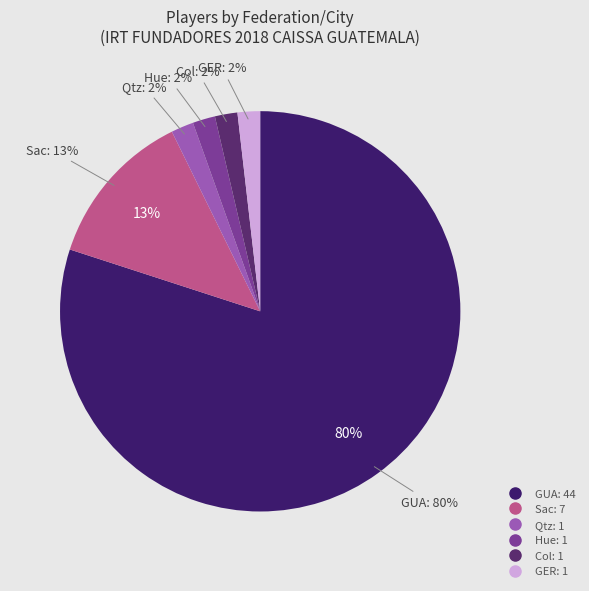

Which slice represents more than half of the pie?

GUA